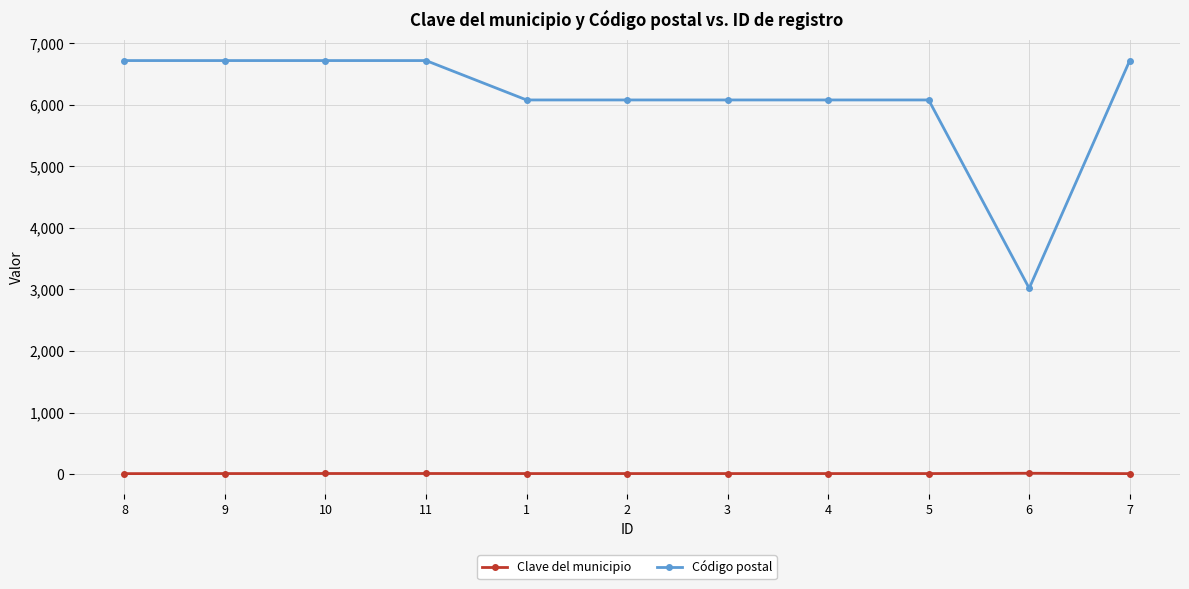

What is the maximum value shown in the chart?

6720